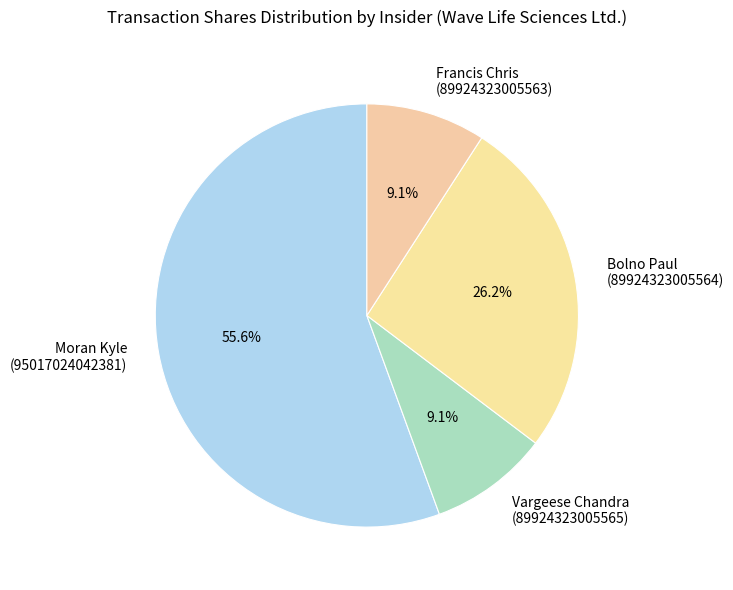

Between Moran Kyle (95017024042381) and Francis Chris (89924323005563), which is larger?

Moran Kyle (95017024042381)